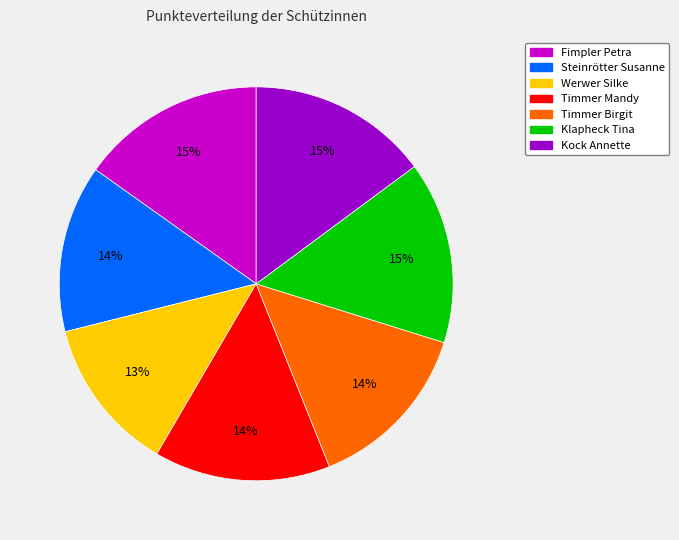

To the nearest percent, what is the difference between the largest and smallest slice percentages?

2%